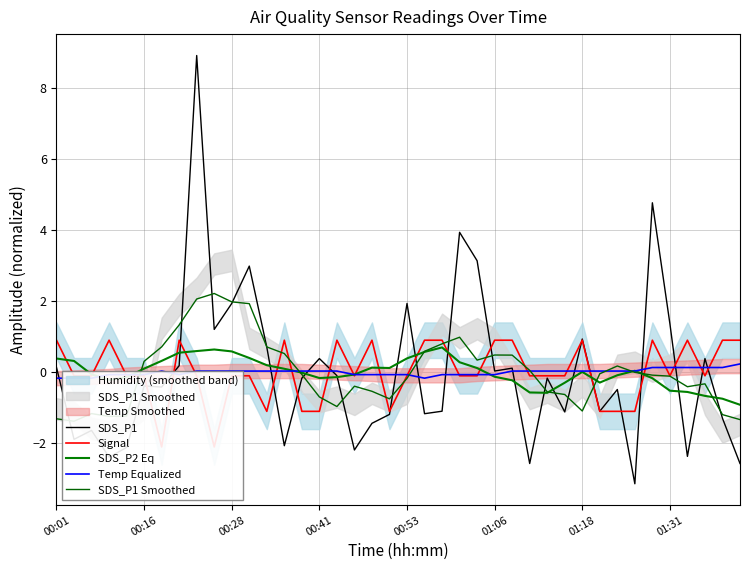

The value of SDS_P1 at 00:41 is 0.4. True or false?

True